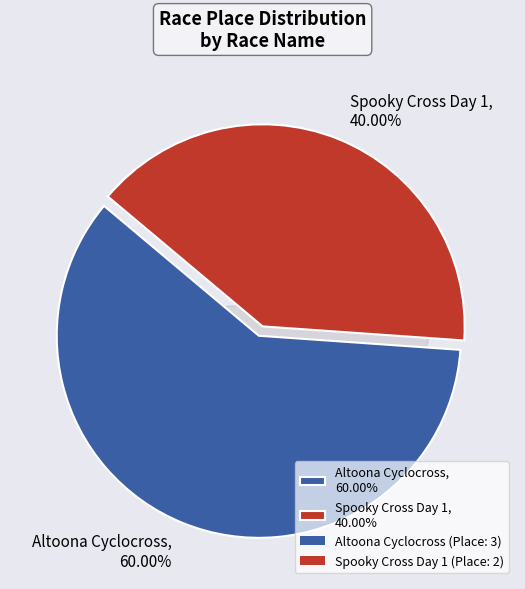

Approximately how many times larger is the value at Spooky Cross Day 1 compared to Altoona Cyclocross?

0.7